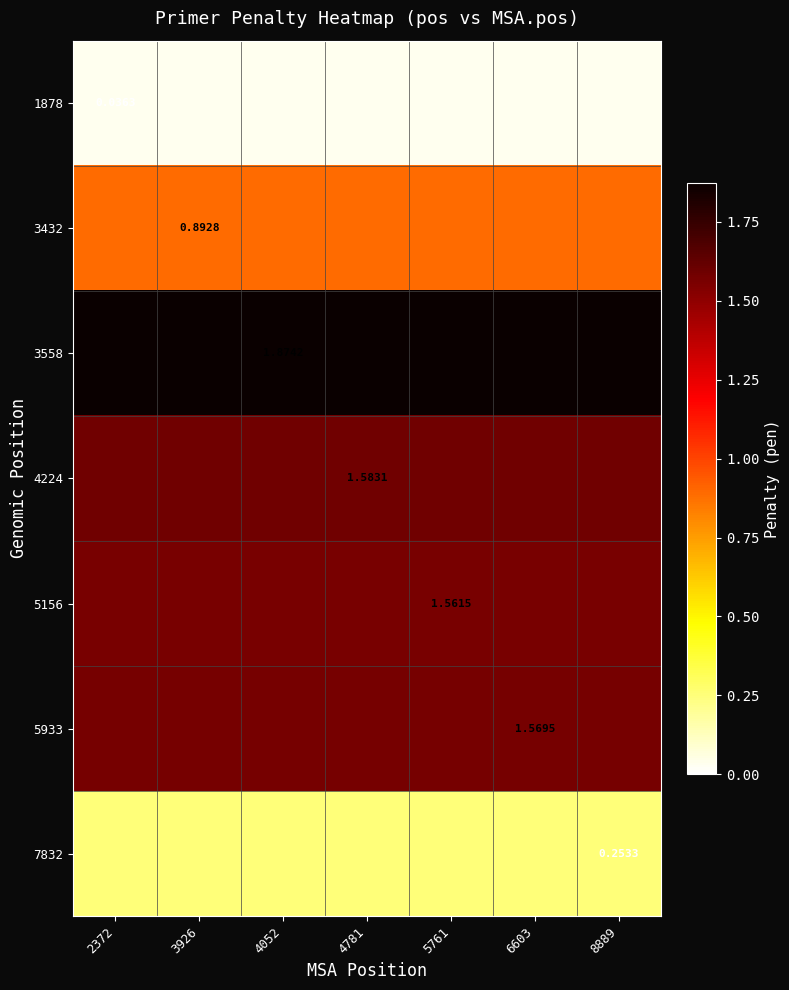

List the labels in order of 3432 value, smallest first.

2372, 3926, 4052, 4781, 5761, 6603, 8889